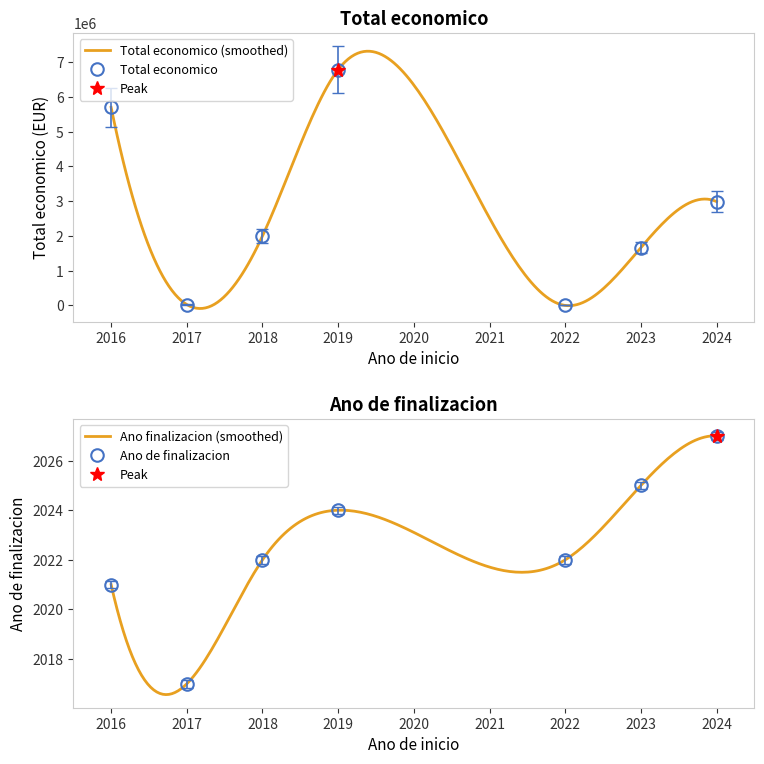

Between 2016 and 2023, which series saw the biggest shift?

Total economico